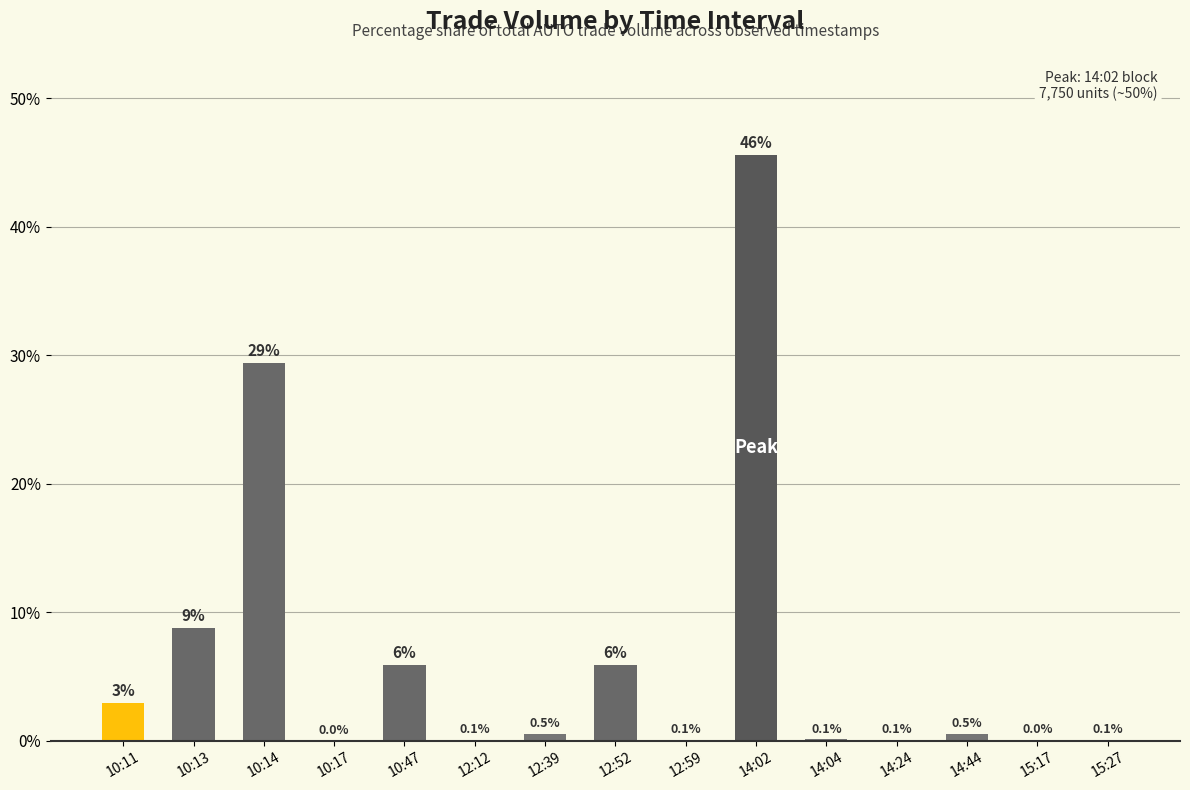

Which has a higher value, 10:14 or 10:11?

10:14